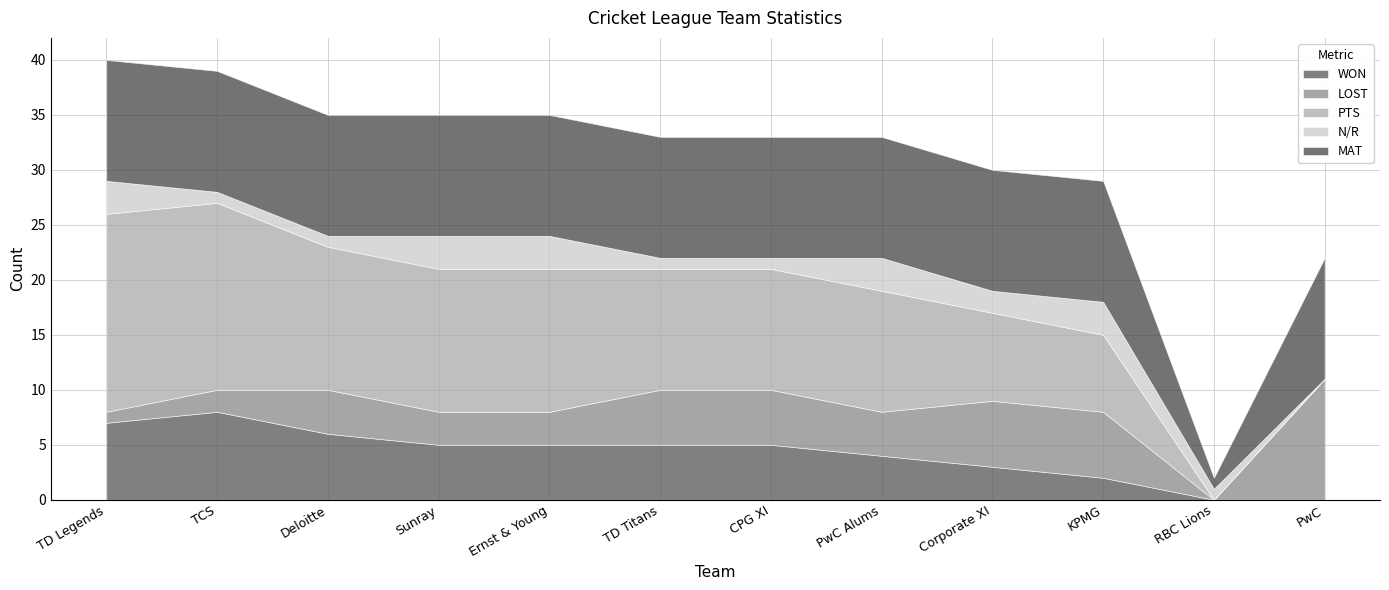

Which series has the largest total across all categories?

PTS